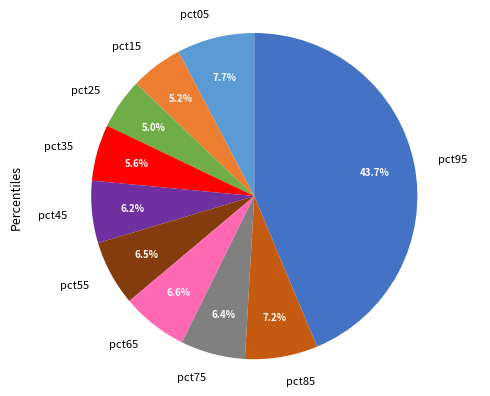

What percentage is the pct75 slice, to the nearest percent?

6%